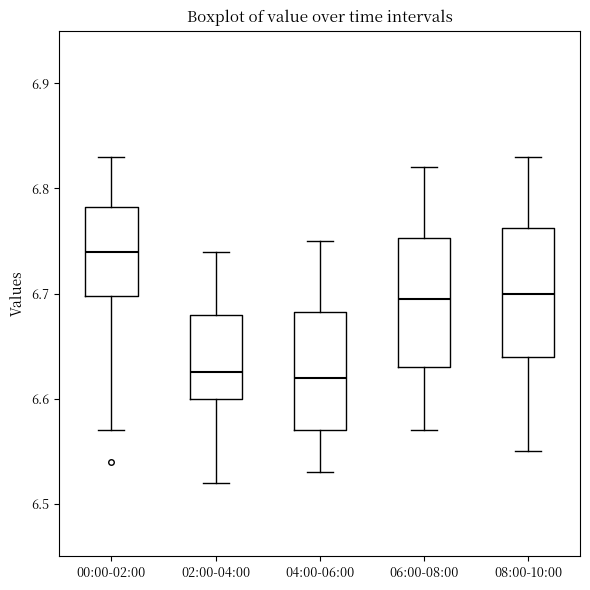

Where is the upper edge of the box for 02:00-04:00 on the y-axis? The values are not printed on the chart, so give them approximately, as read against the axis.

6.68